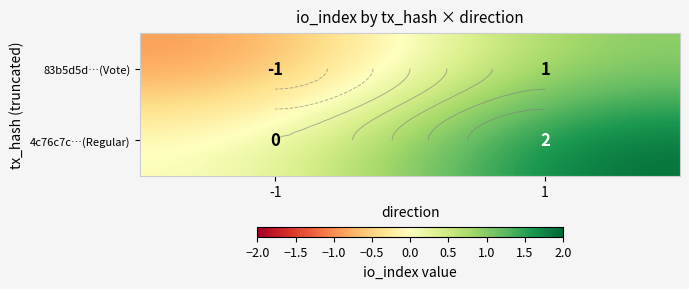

Rank the series at -1 from highest to lowest value.

4c76c7c…(Regular), 83b5d5d…(Vote)